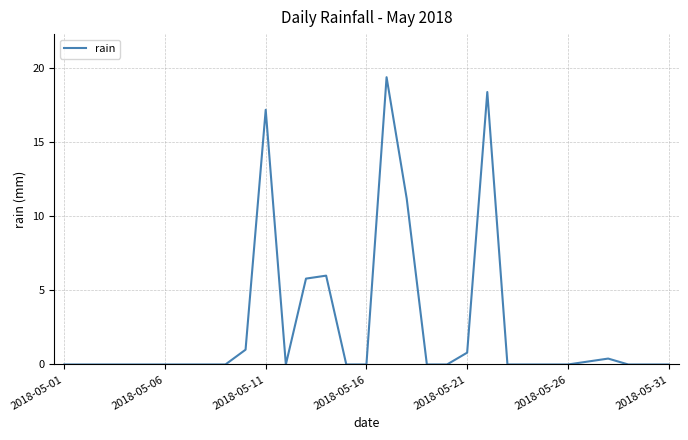

True or false: there are more than 2 points higher than both neighbors.

True